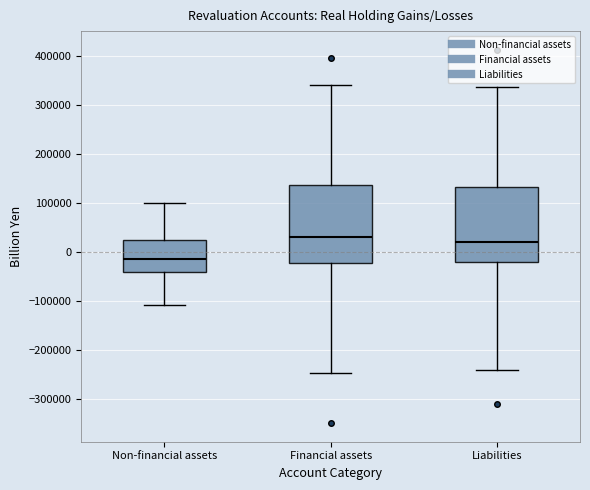

Reading left to right, transcribe this box plot: for each box, give where its median line is, the range the box spans, and where its two whiskers end, as read against the y-axis. The values are not printed on the chart, so give them approximately, as read against the axis.

Non-financial assets: median -10000, box -40000 to 20000, whiskers -110000 to 100000
Financial assets: median 30000, box -20000 to 140000, whiskers -250000 to 340000
Liabilities: median 20000, box -20000 to 130000, whiskers -240000 to 340000